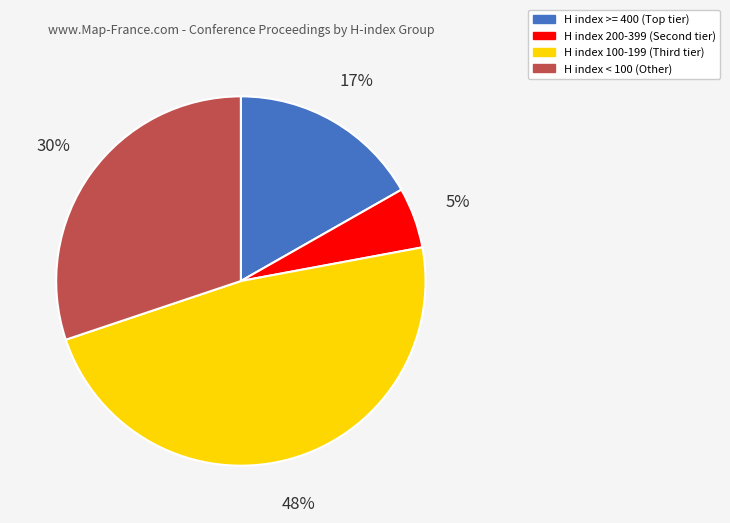

Is there any slice that represents more than half of the pie?

No